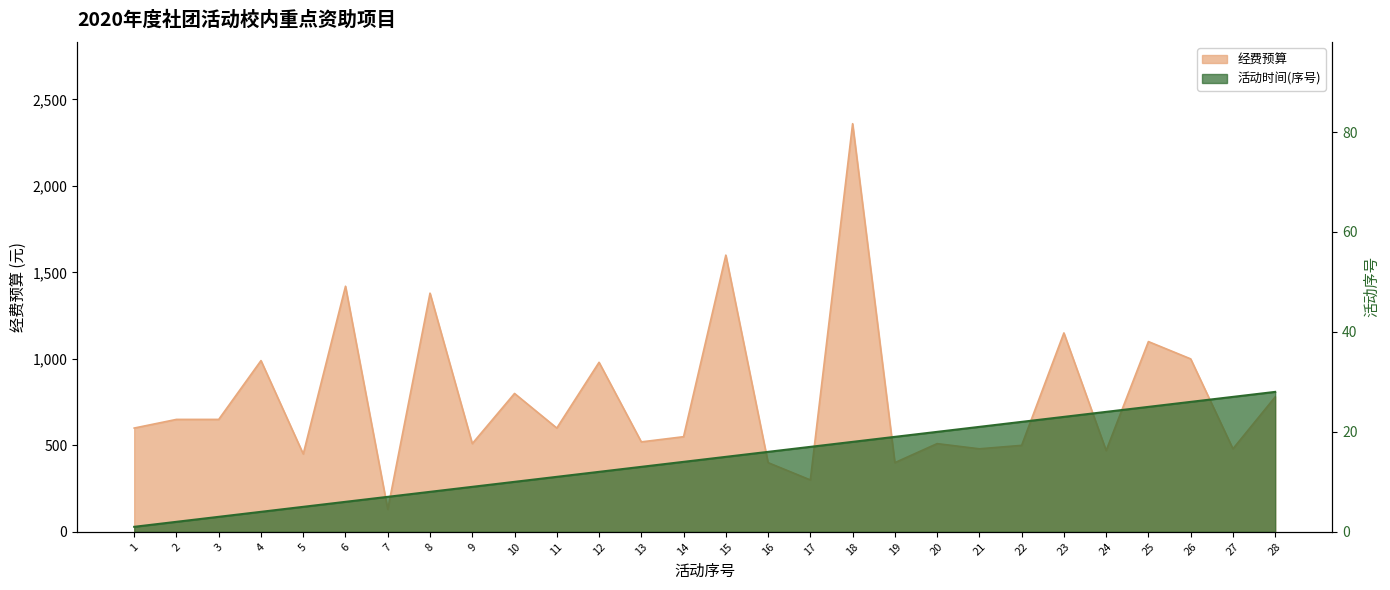

What are all the series names shown in the legend?

经费预算, 活动时间(序号)